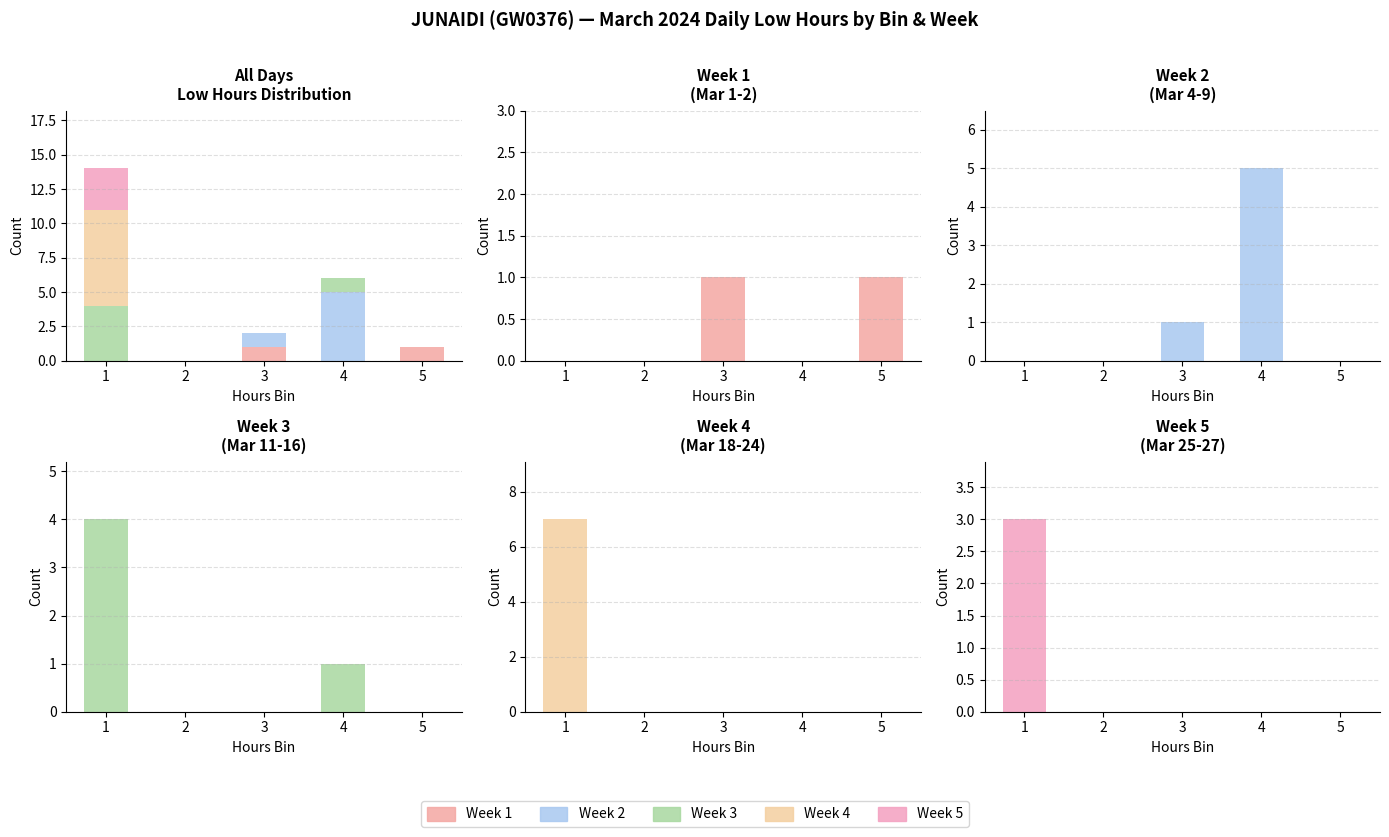

True or false: Week 1 has a value of 0 at 2.

True